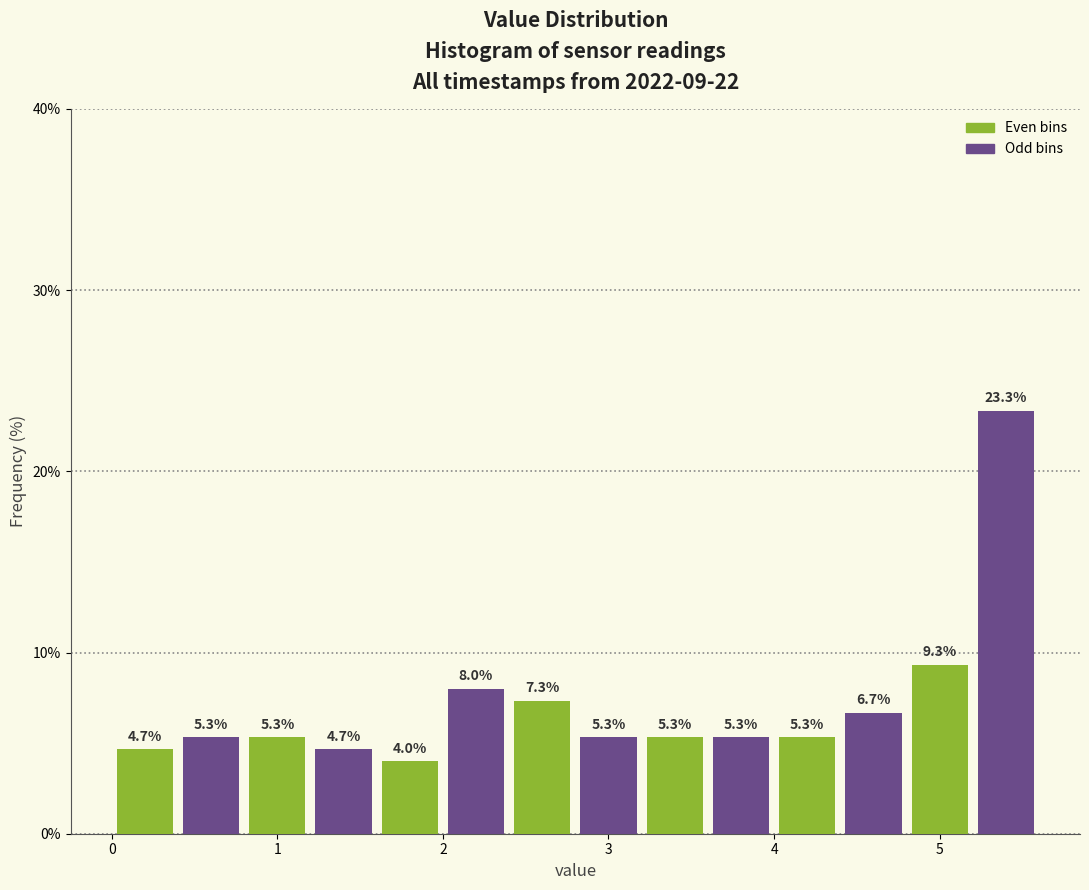

Reading left to right, list every bar in this chart as the range it spans on the x-axis followed by its height.

0.0 to 0.4: 4.7
0.4 to 0.8: 5.3
0.8 to 1.2: 5.3
1.2 to 1.6: 4.7
1.6 to 2.0: 4.0
2.0 to 2.4: 8.0
2.4 to 2.8: 7.3
2.8 to 3.2: 5.3
3.2 to 3.6: 5.3
3.6 to 4.0: 5.3
4.0 to 4.4: 5.3
4.4 to 4.8: 6.7
4.8 to 5.2: 9.3
5.2 to 5.6: 23.3